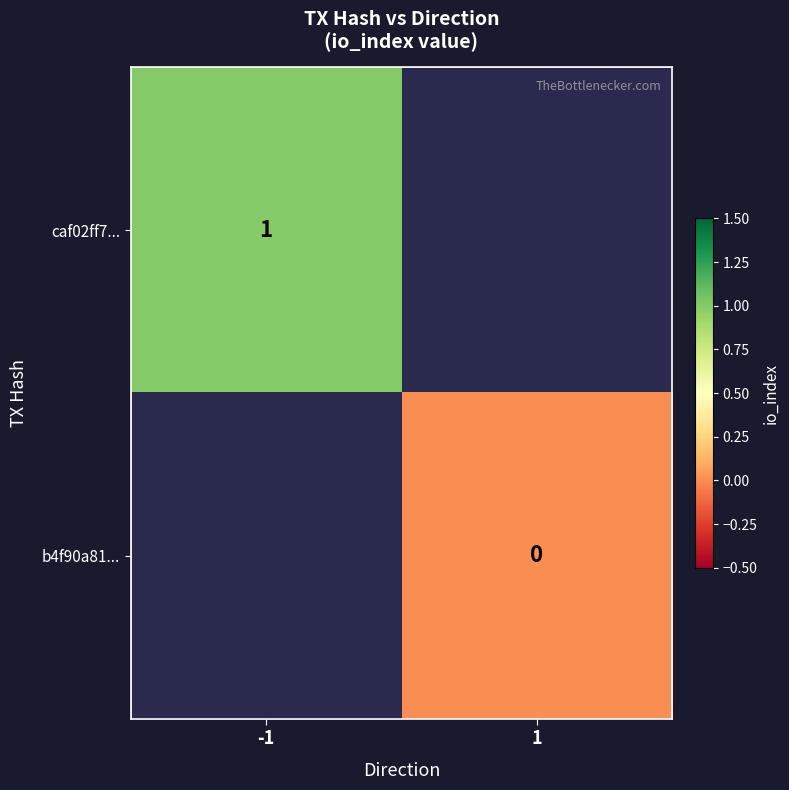

The caf02ff7... series shows 1 at -1. True or false?

True